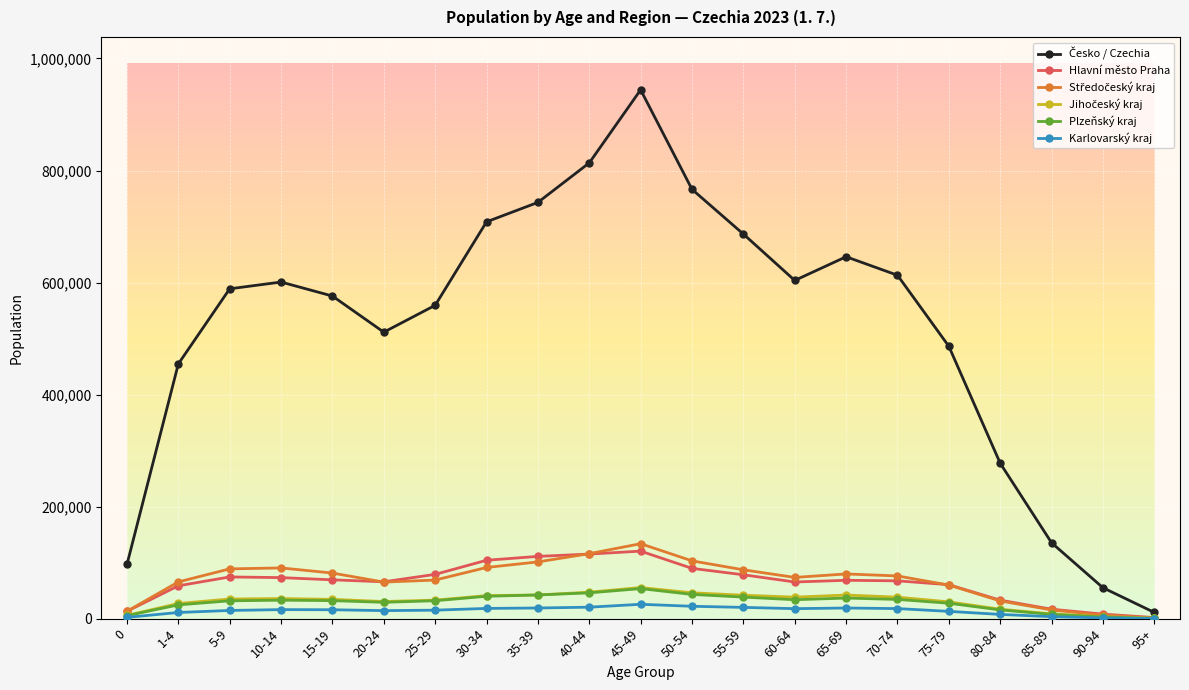

At which category is the sum across all series the highest?

45-49